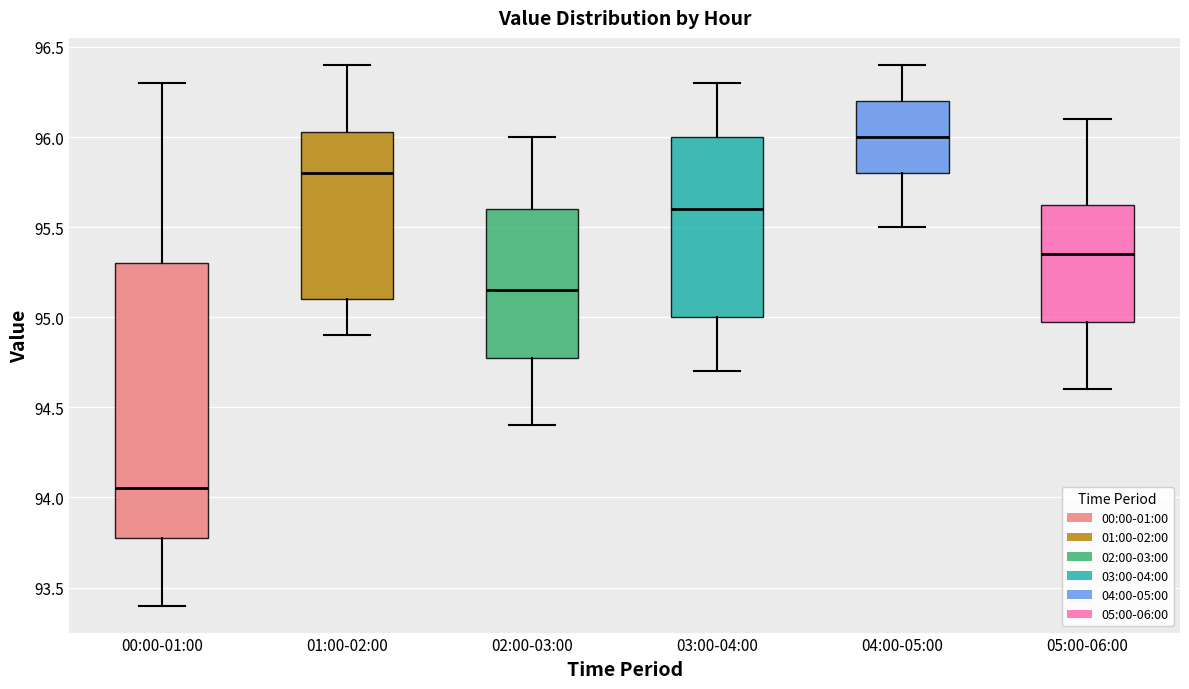

Where does the lower whisker of the box for 01:00-02:00 end on the y-axis? The values are not printed on the chart, so give them approximately, as read against the axis.

94.90